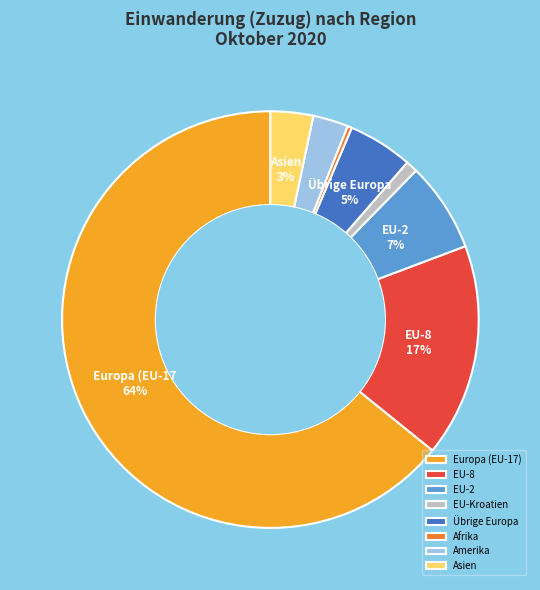

Does EU-2 account for over 50% of the chart?

No